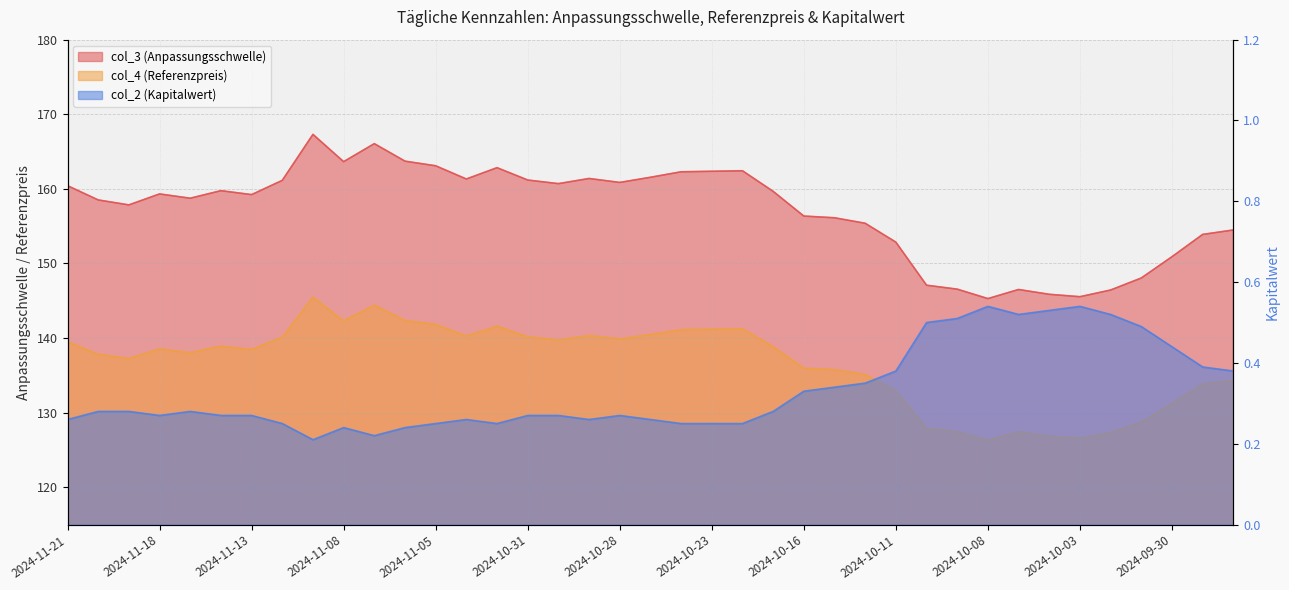

Count the col_2 (Kapitalwert) values in the range 0 to 1.

39